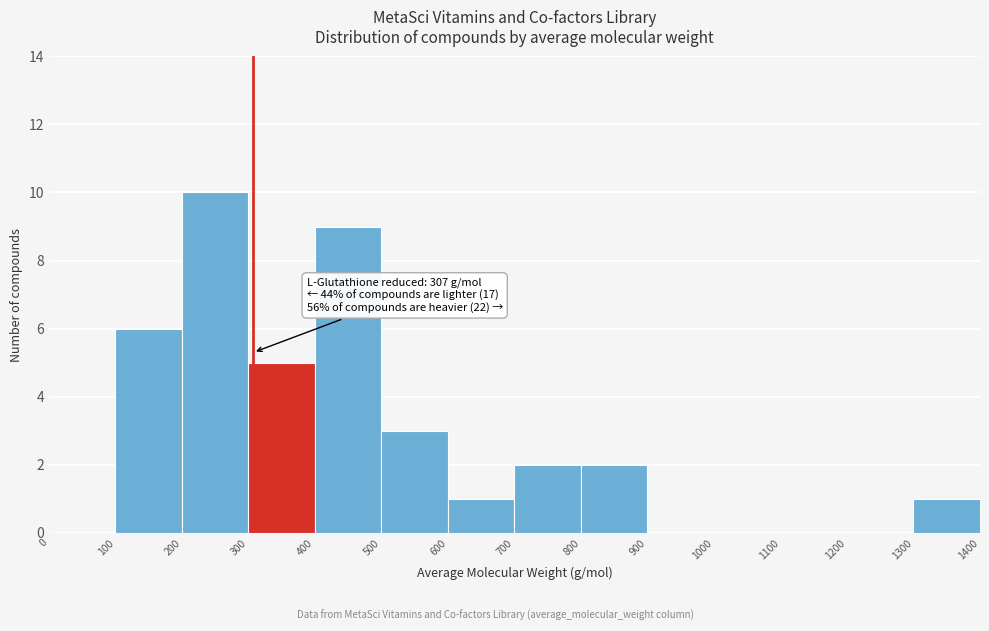

Which range on the x-axis has the tallest bar?

200 to 300